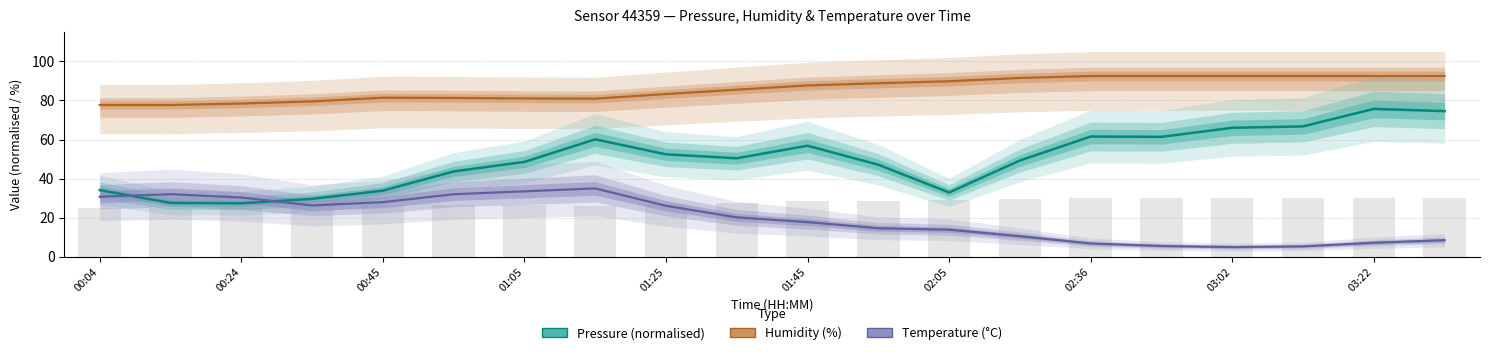

List the series in order of their overall mean, highest first.

Humidity (%), Pressure (norm.), Temperature (°C)